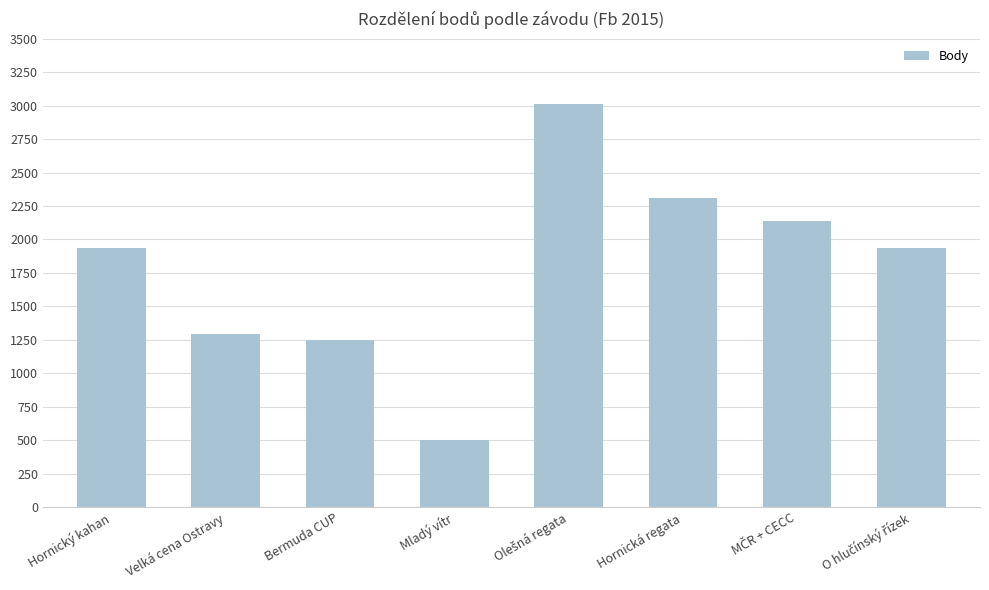

Reading left to right, list all the values displayed in this chart.

1935	1290	1248	499	3012	2312	2138	1935